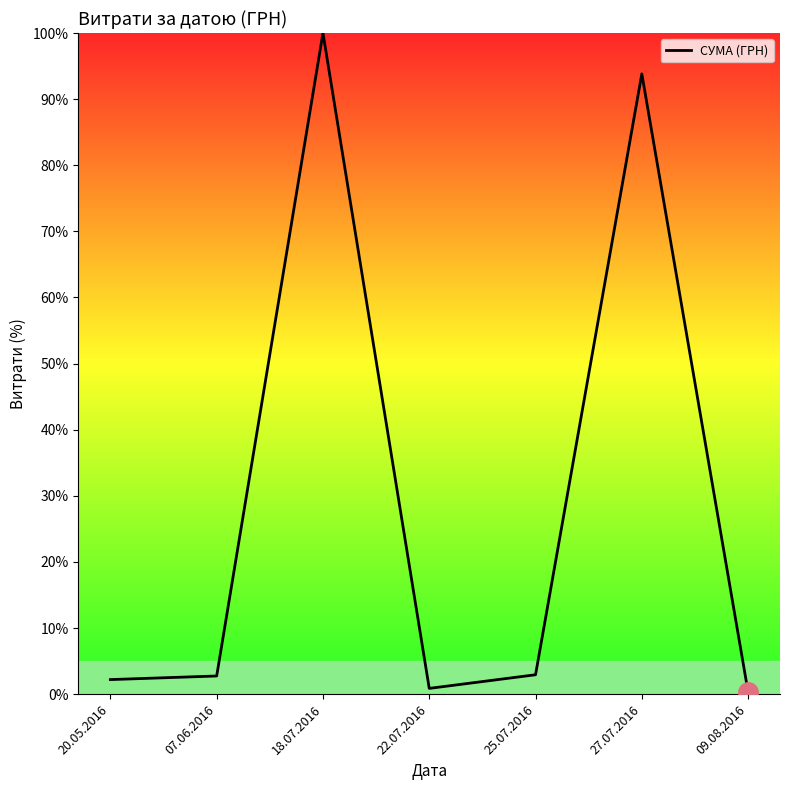

At which category does the data reach its first local peak?

18.07.2016